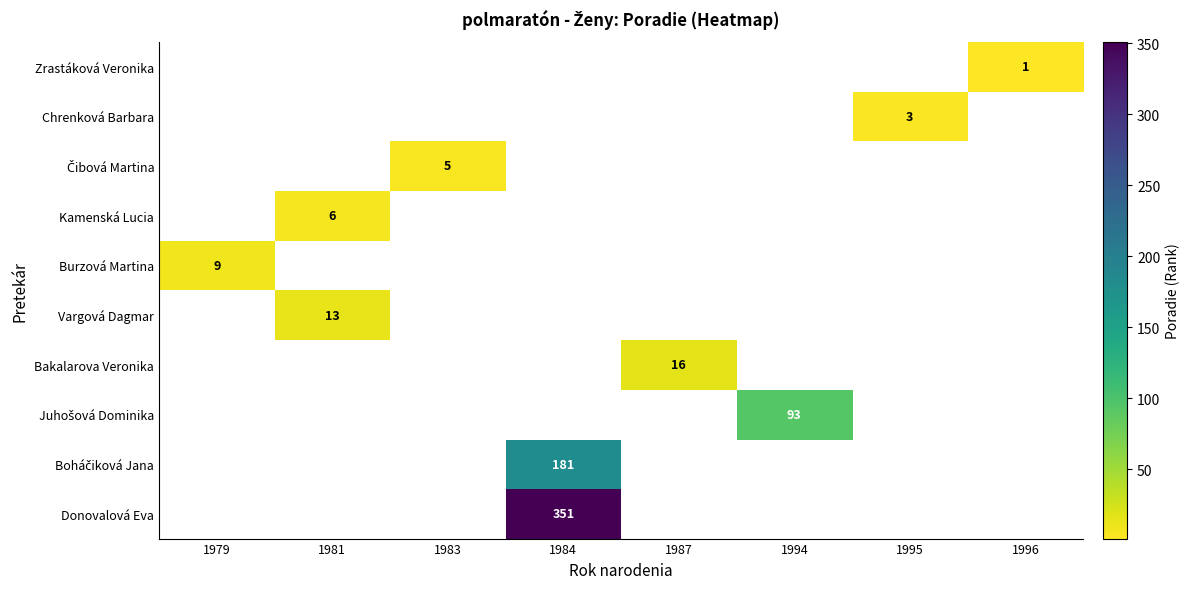

True or false: Burzová Martina has a value of 9 at 1979.

True